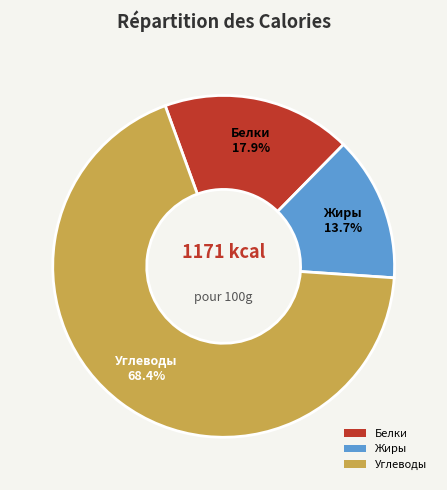

Which category has the biggest portion of the pie?

Углеводы